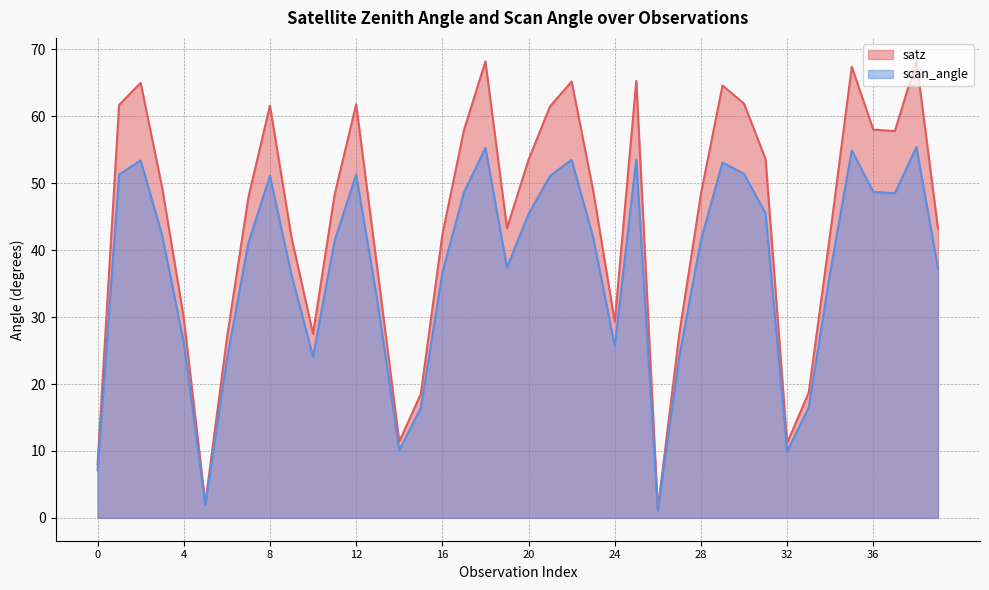

How many data points in scan_angle are less than 41?

18